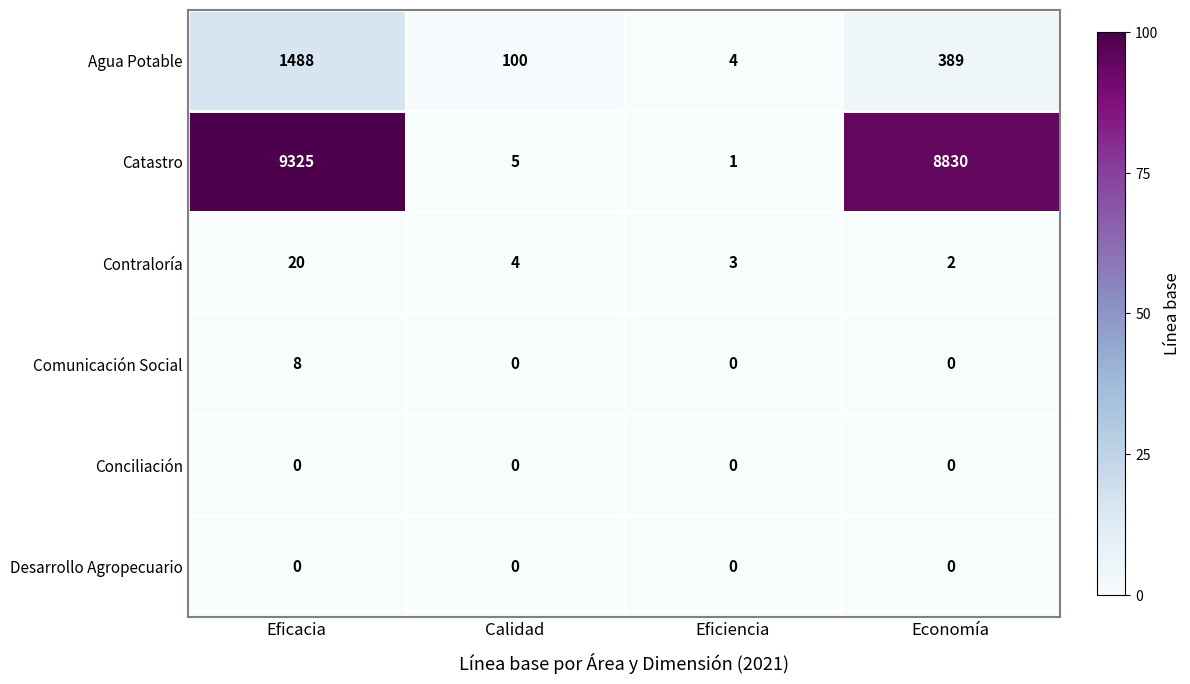

What is the sum of all Agua Potable values?

1981